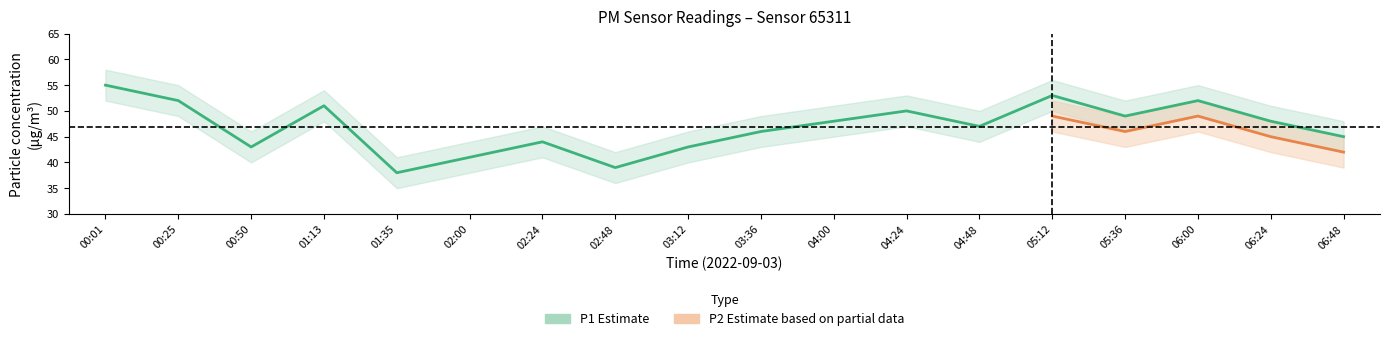

True or false: the data shows 38 at 01:35.

True